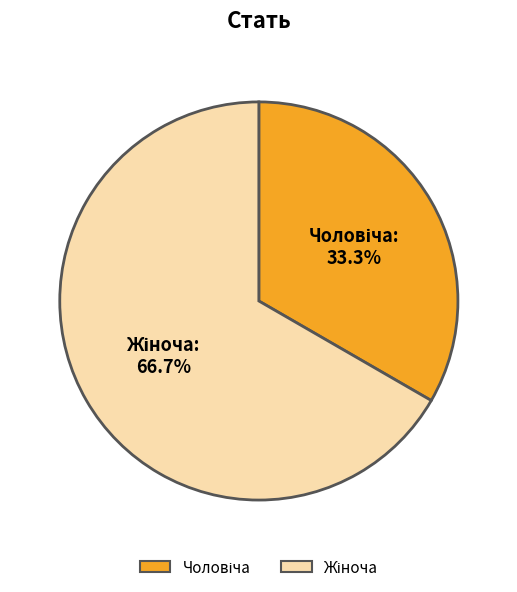

How much of the chart is everything except Чоловіча?

66.7%